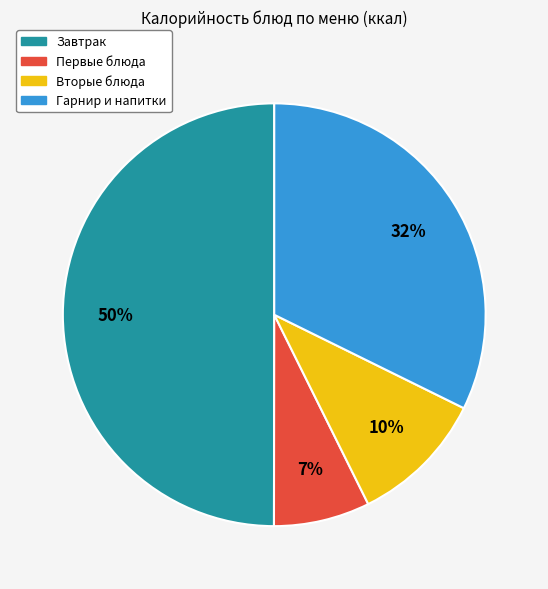

To the nearest percent, what is the difference between the Вторые блюда and Завтрак slice percentages?

40%